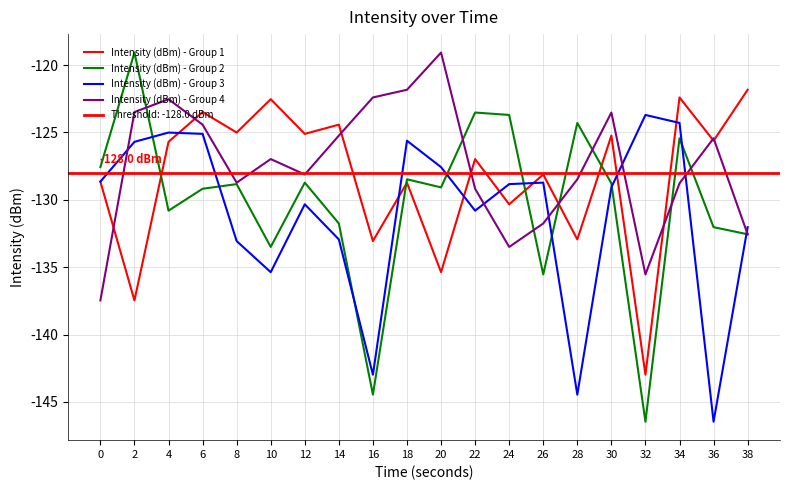

Where is Intensity (dBm) - Group 3 nearest to the value -135?

10